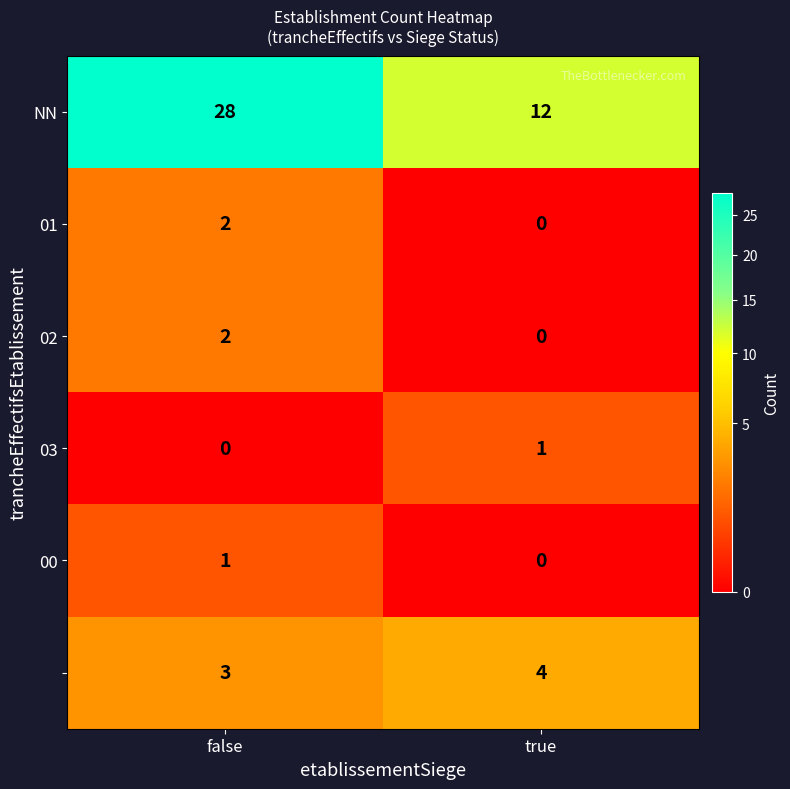

What is the total value across all series at false?

36